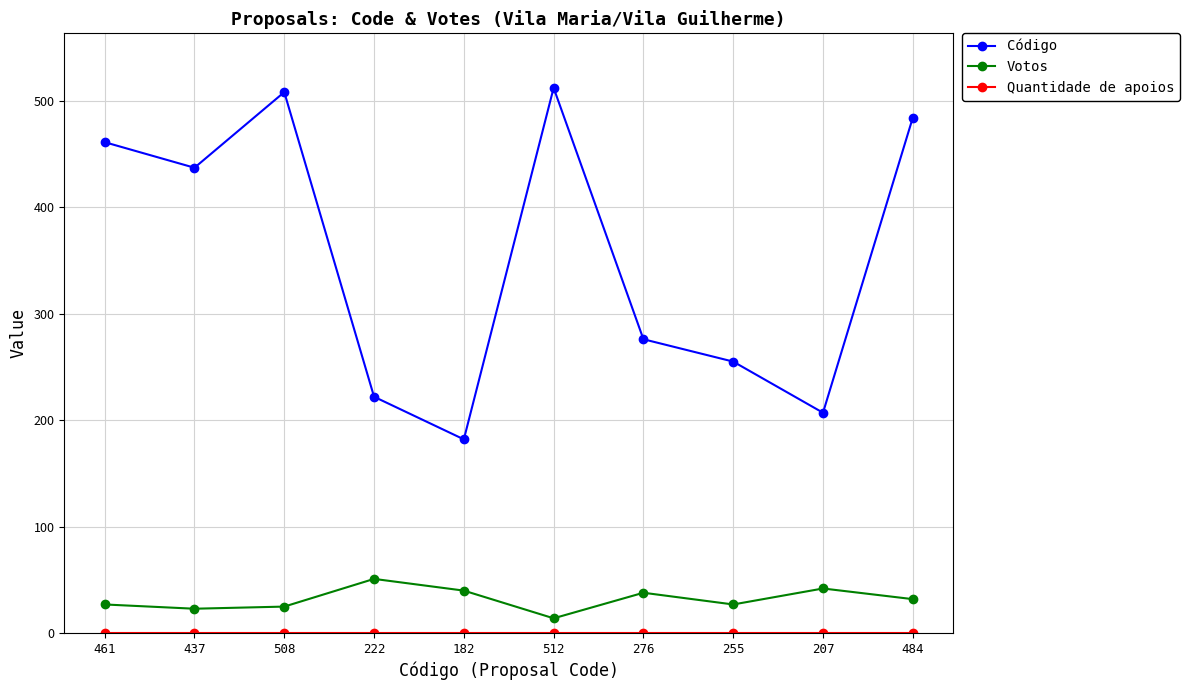

The value of Votos at 222 is 51. True or false?

True